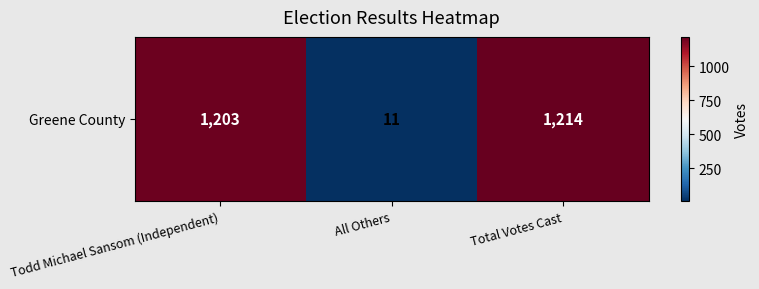

Rank the categories by value from lowest to highest.

All Others, Todd Michael Sansom (Independent), Total Votes Cast